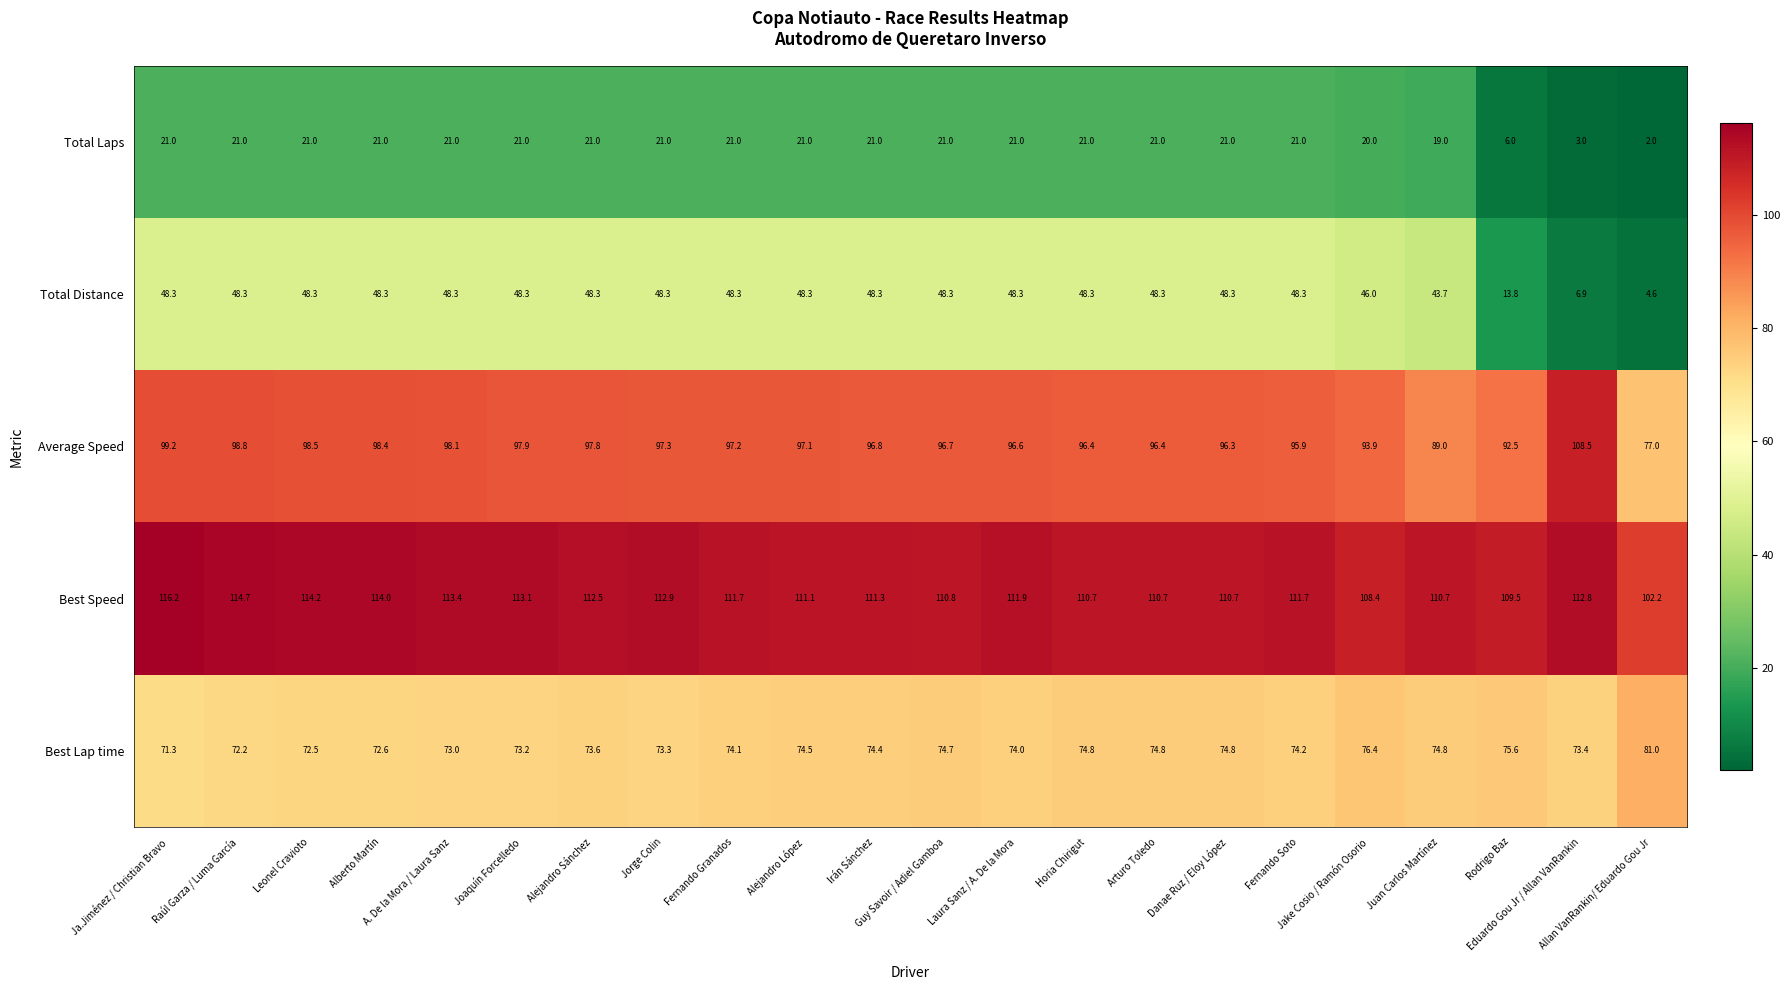

What is the total value across all series at Allan VanRankin/ Eduardo Gou Jr?

266.8